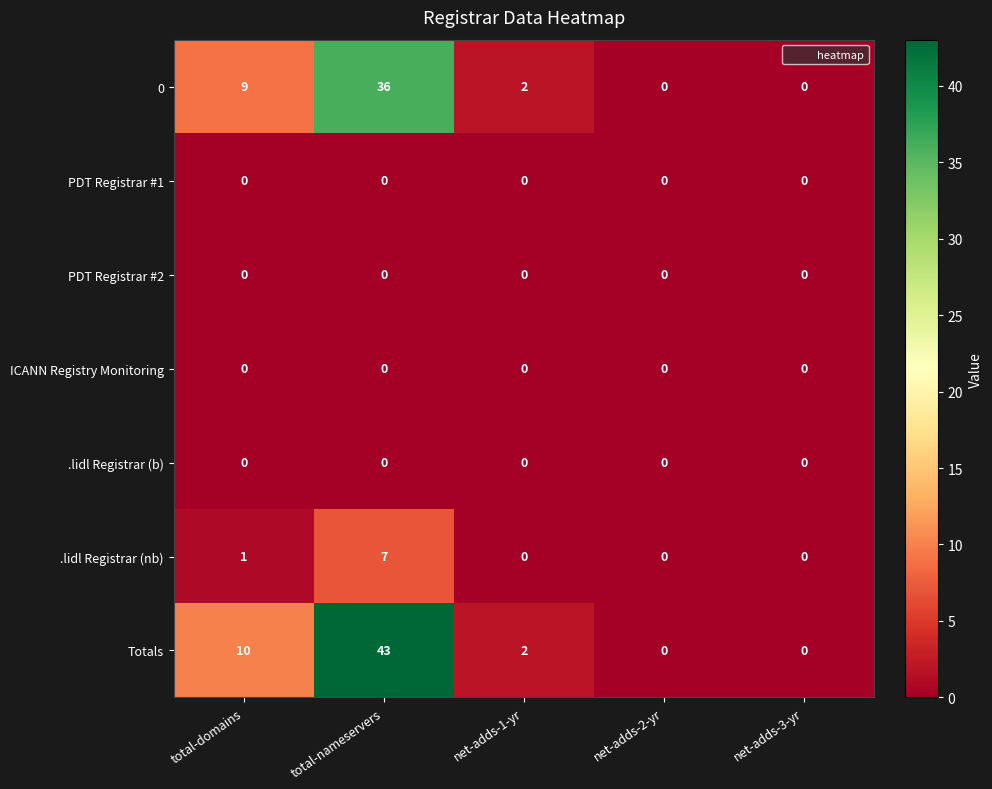

How many .lidl Registrar (nb) values are between 0 and 1?

4